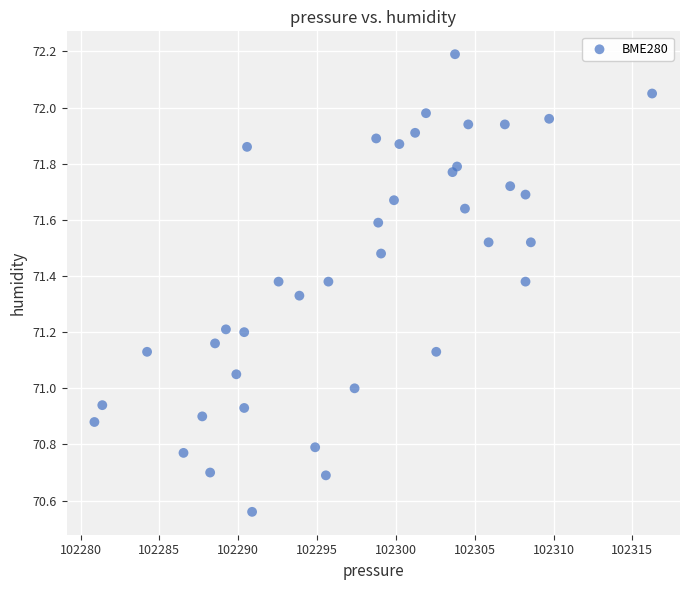

What is the range of Y values (max minus min)?

1.6